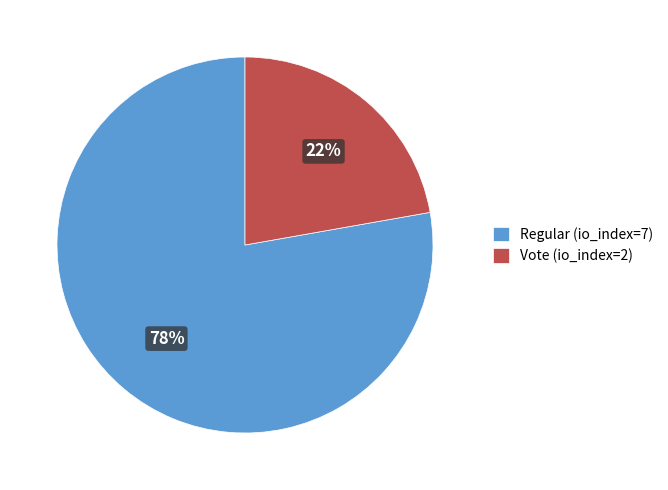

Which slice is the smallest?

Vote (io_index=2)